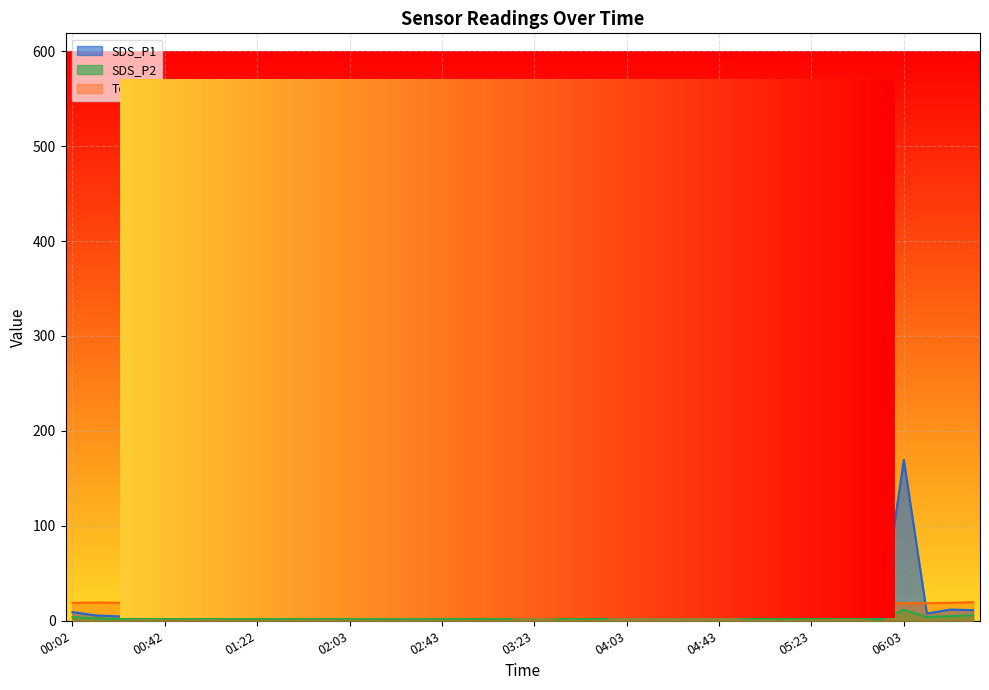

In SDS_P1, how many points are higher than both neighbors (excluding endpoints)?

12